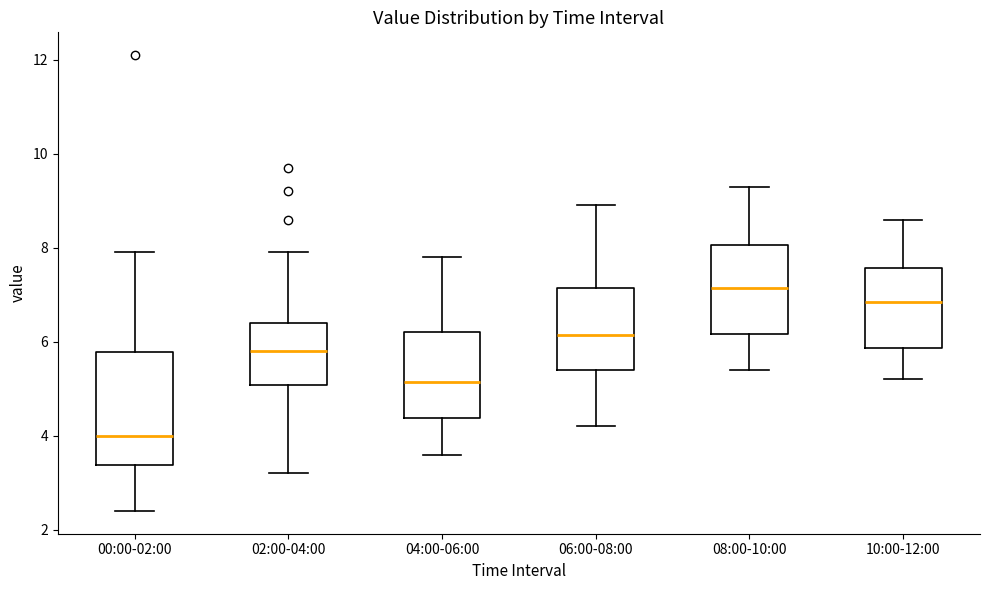

Where does the lower whisker of the box for 10:00-12:00 end on the y-axis? The values are not printed on the chart, so give them approximately, as read against the axis.

5.2